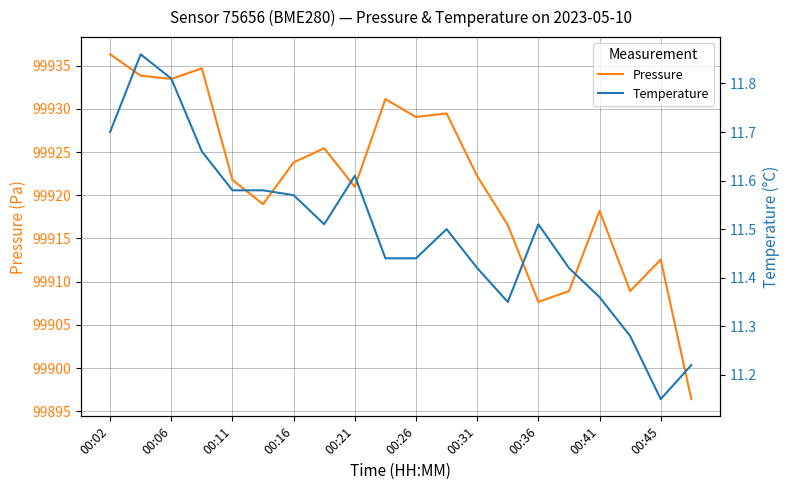

What are all the series names shown in the legend?

Pressure, Temperature